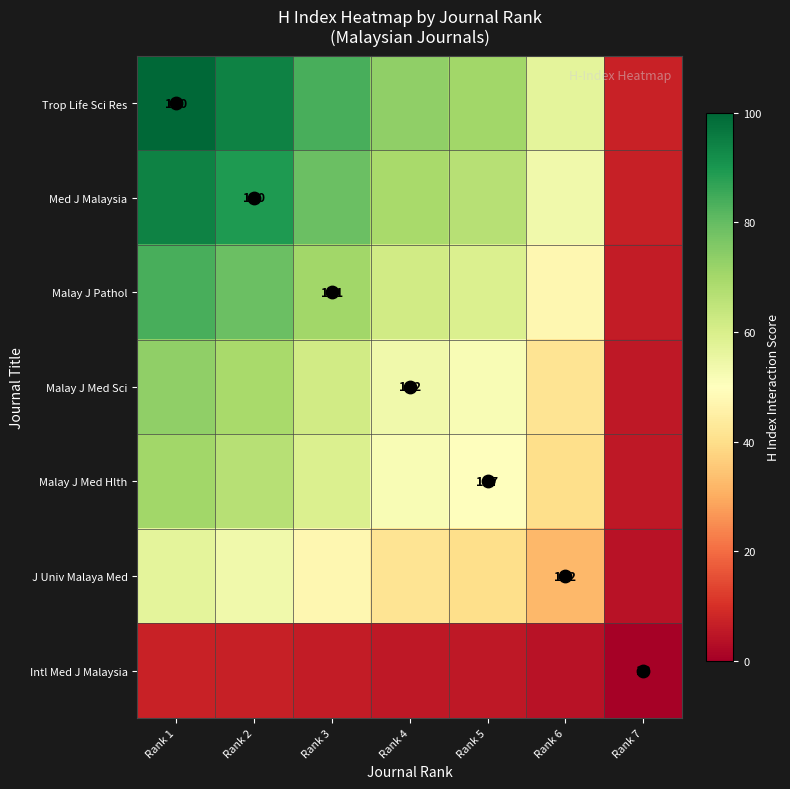

How many categories are shown in the chart?

7